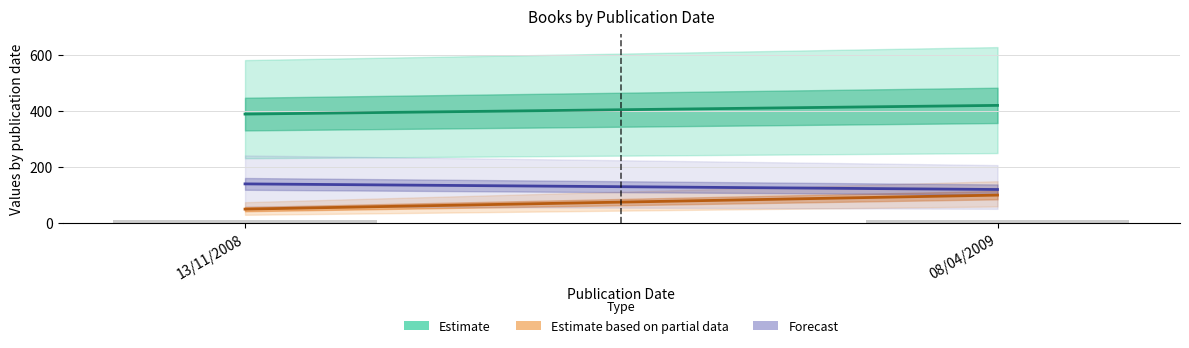

What is the label of the 2nd bar from the right?

13/11/2008